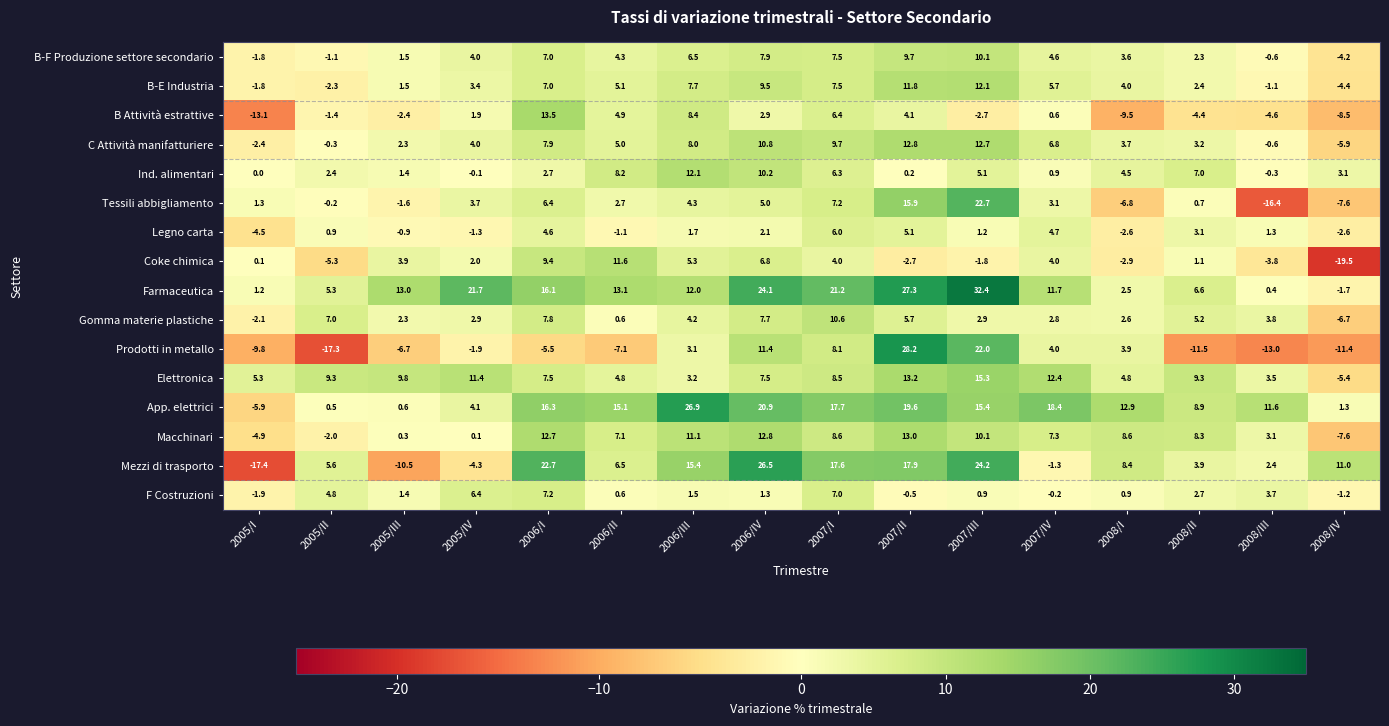

How many categories are shown in the chart?

16